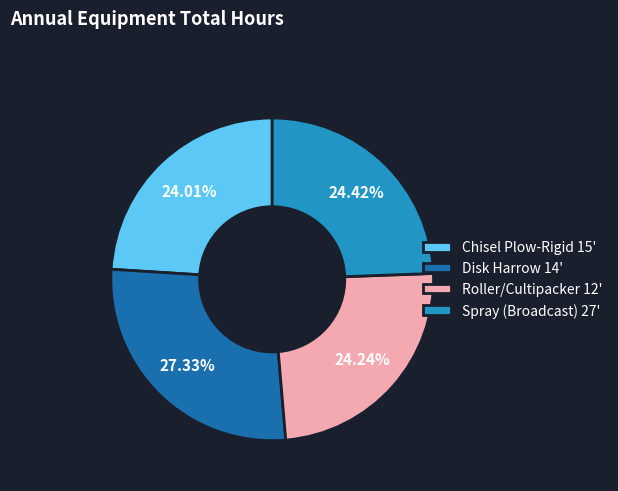

Combined, do Disk Harrow 14' and Roller/Cultipacker 12' account for over 50%?

Yes